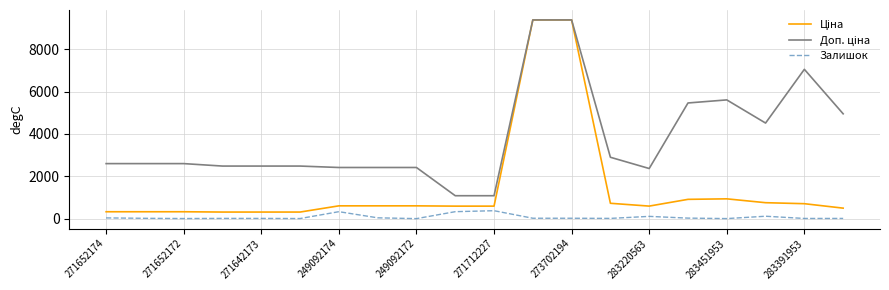

What is the maximum value for Залишок?

374.0